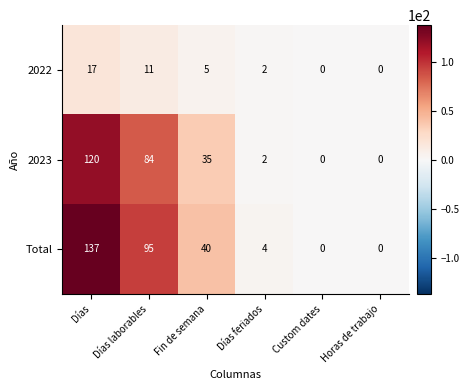

What is the sum of all 2022 values?

35